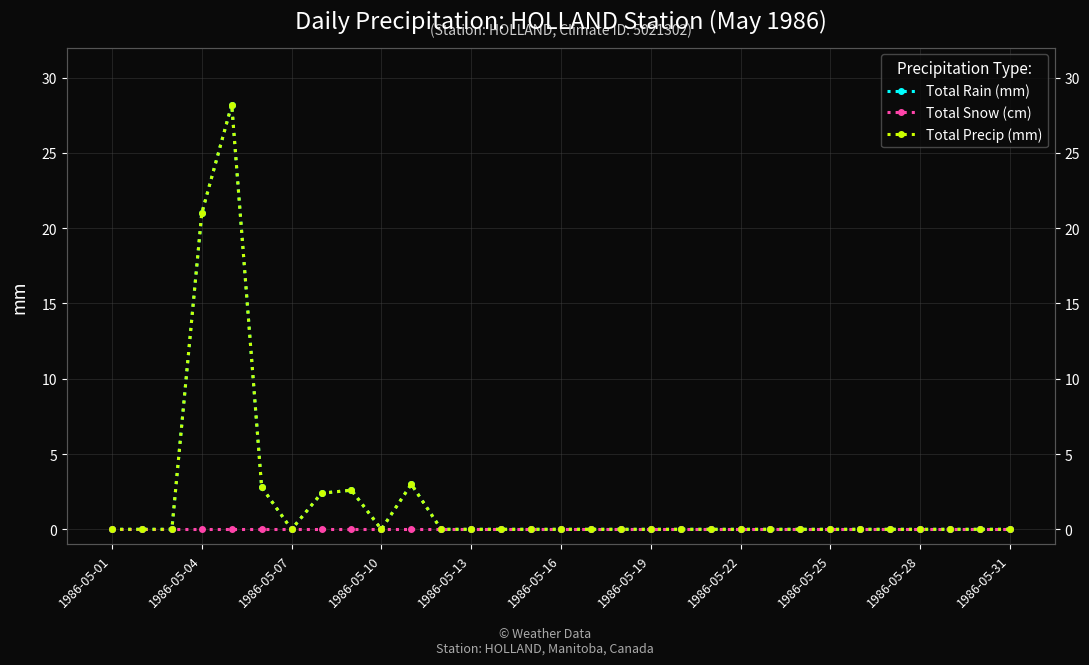

Where is the first local minimum for Total Rain (mm)?

1986-05-07